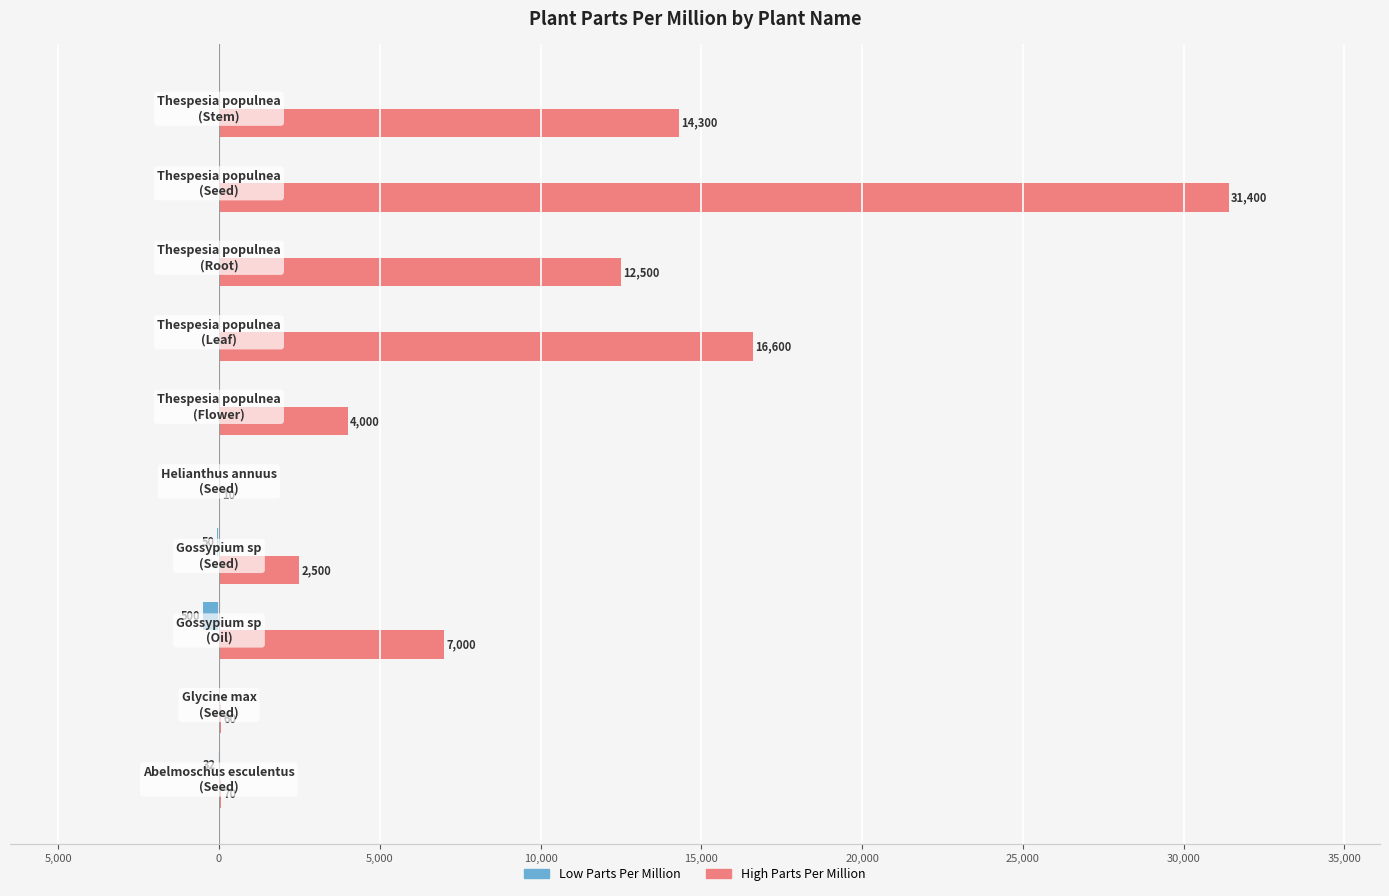

What is the minimum value shown in the chart?

-500